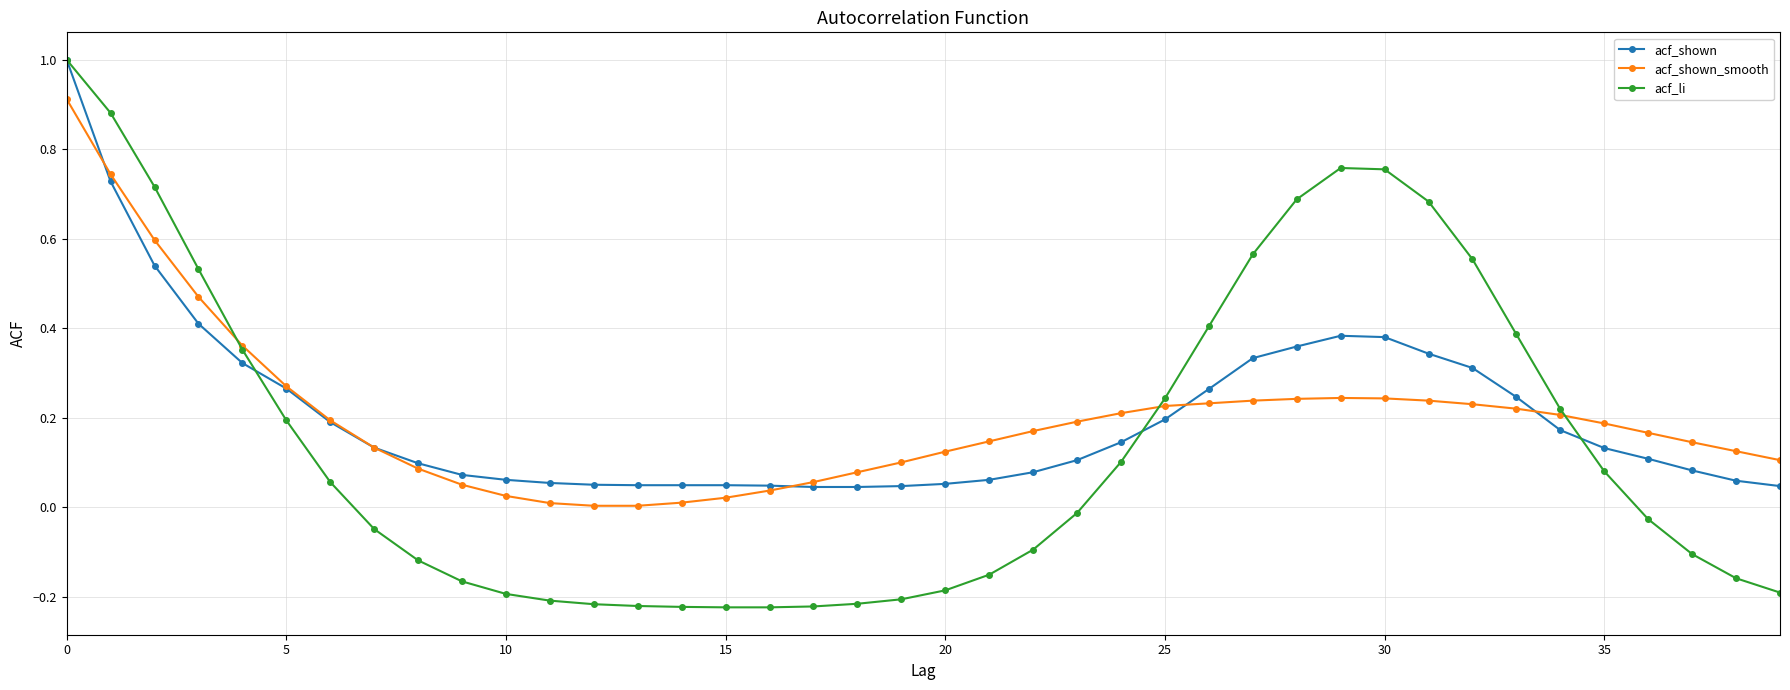

Which series has the widest spread of values?

acf_li